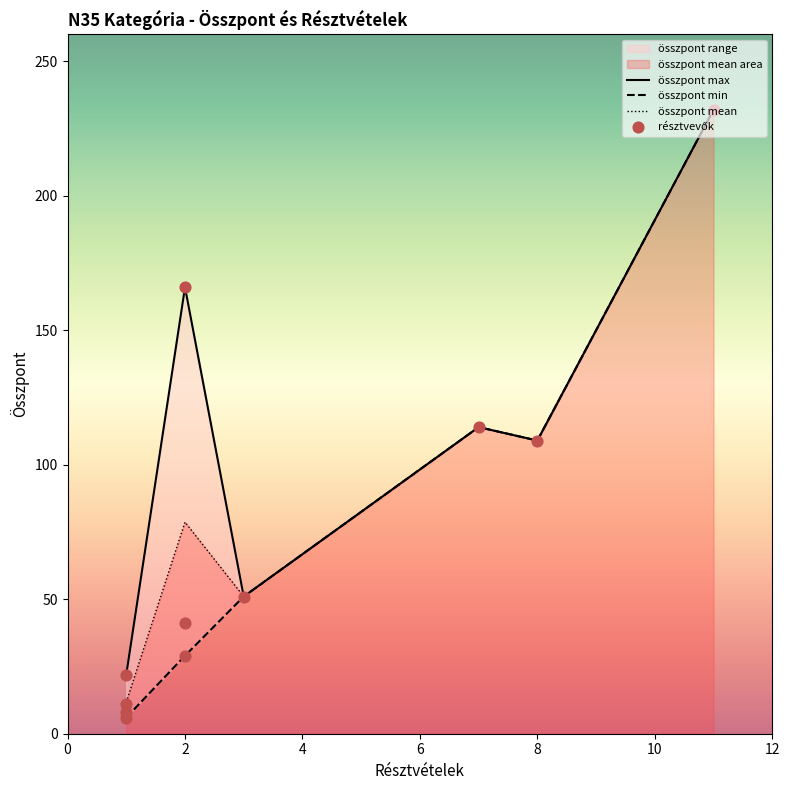

Is the value of összpont at Ludvig-Szekér Orsolya greater than the value of résztvételek at Máthé Fanni?

Yes